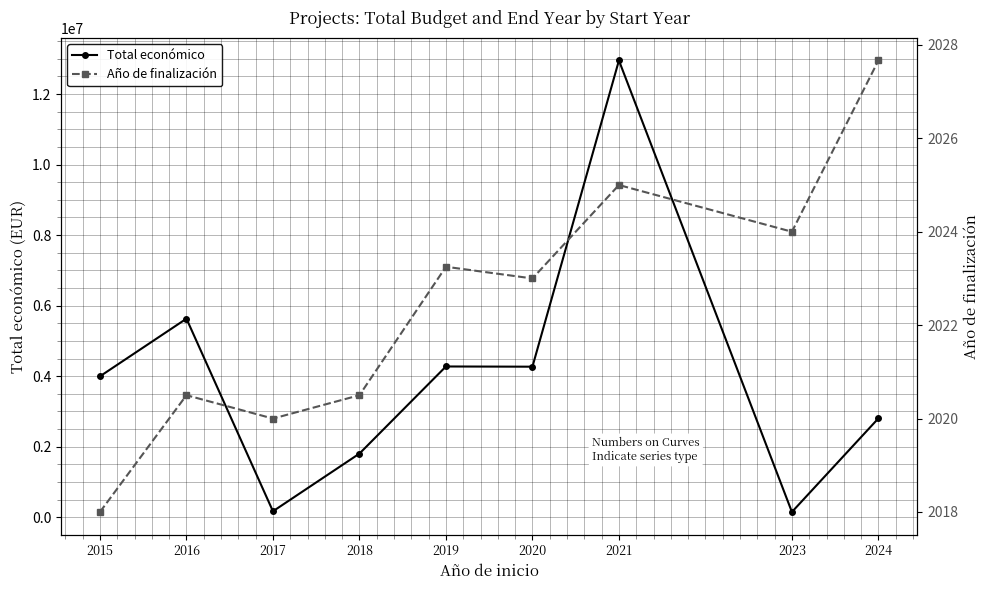

Reading left to right, list all the values displayed in this chart.

Total económico: 3996317.0	5630750.0	170121.0	1805481.5	4275095.2	4269169.0	12950715.5	150000.0	2804314.0
Año de finalización: 2018.0	2020.5	2020.0	2020.5	2023.2	2023.0	2025.0	2024.0	2027.7